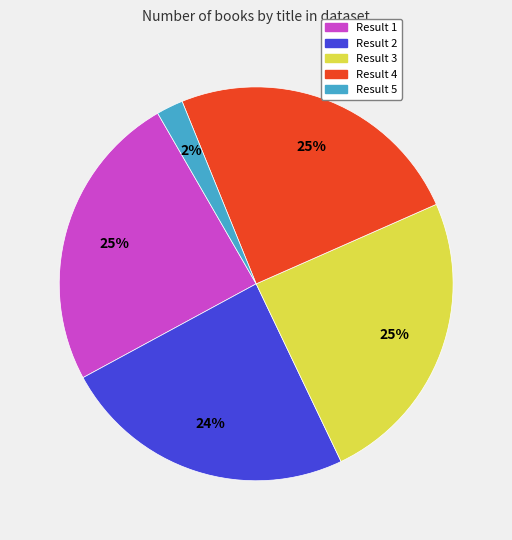

To the nearest percent, what is the combined percentage of Result 5 and Result 4?

27%